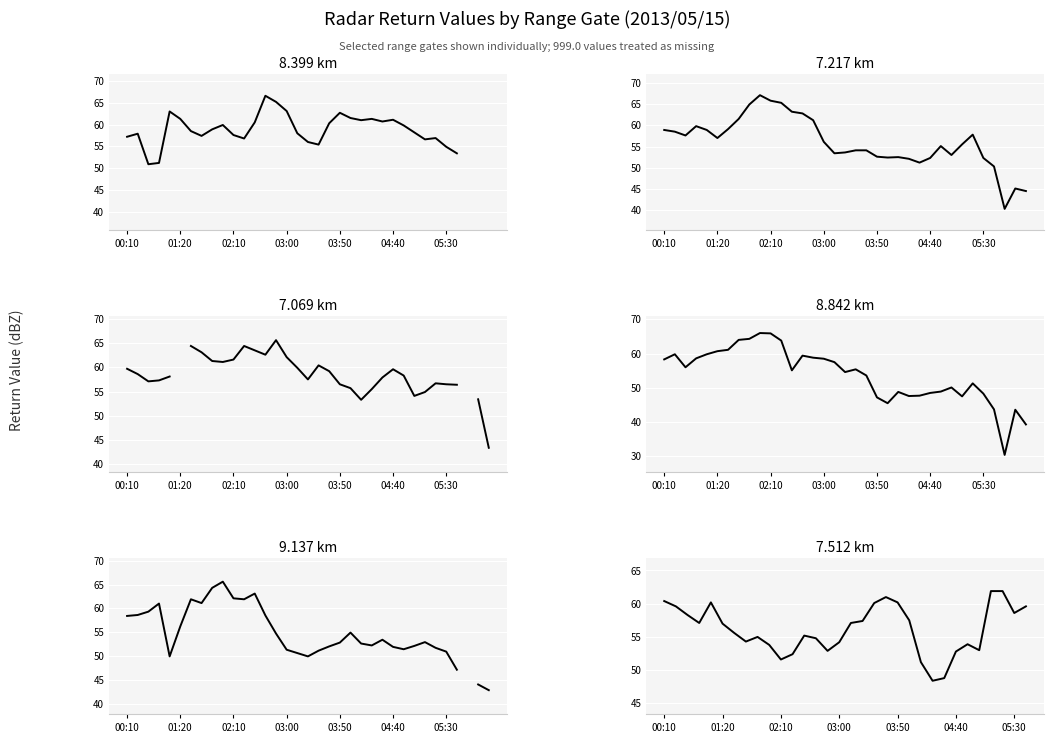

Between which two adjacent categories do 7.512 km and 8.842 km first intersect?

00:10 and 01:20